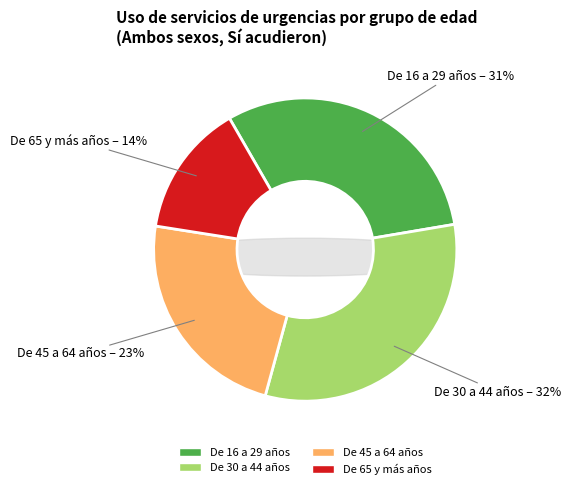

To the nearest percent, what is the difference between the largest and smallest slice percentages?

18%